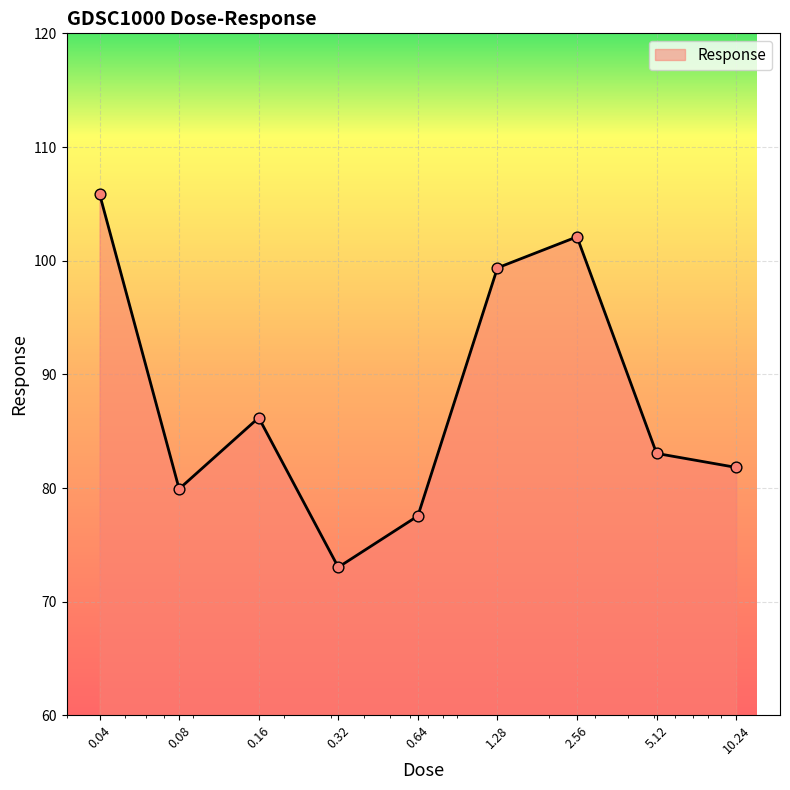

What is the minimum value shown in the chart?

73.0